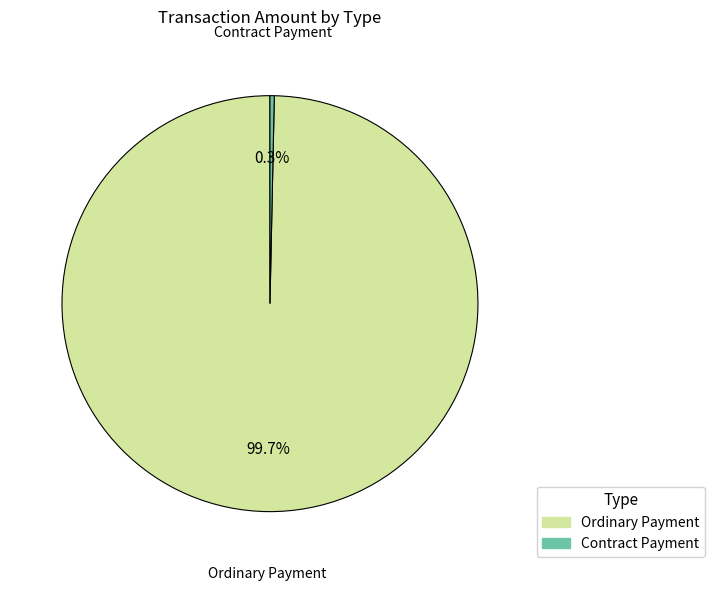

True or false: Contract Payment accounts for 0% of the total.

True